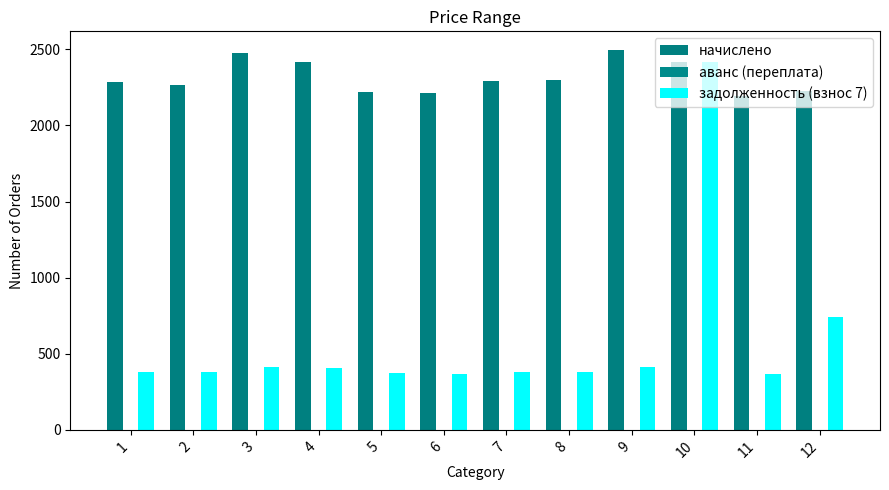

What is the difference between the maximum and second lowest values in the задолженность (взнос 7) series?

2044.8